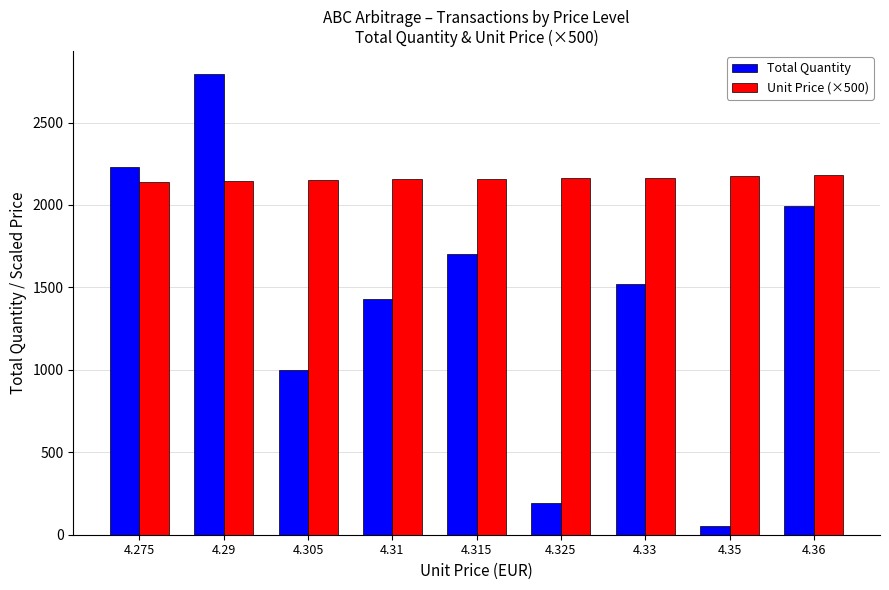

What is the sum of all Unit Price (×500) values?

19430.0